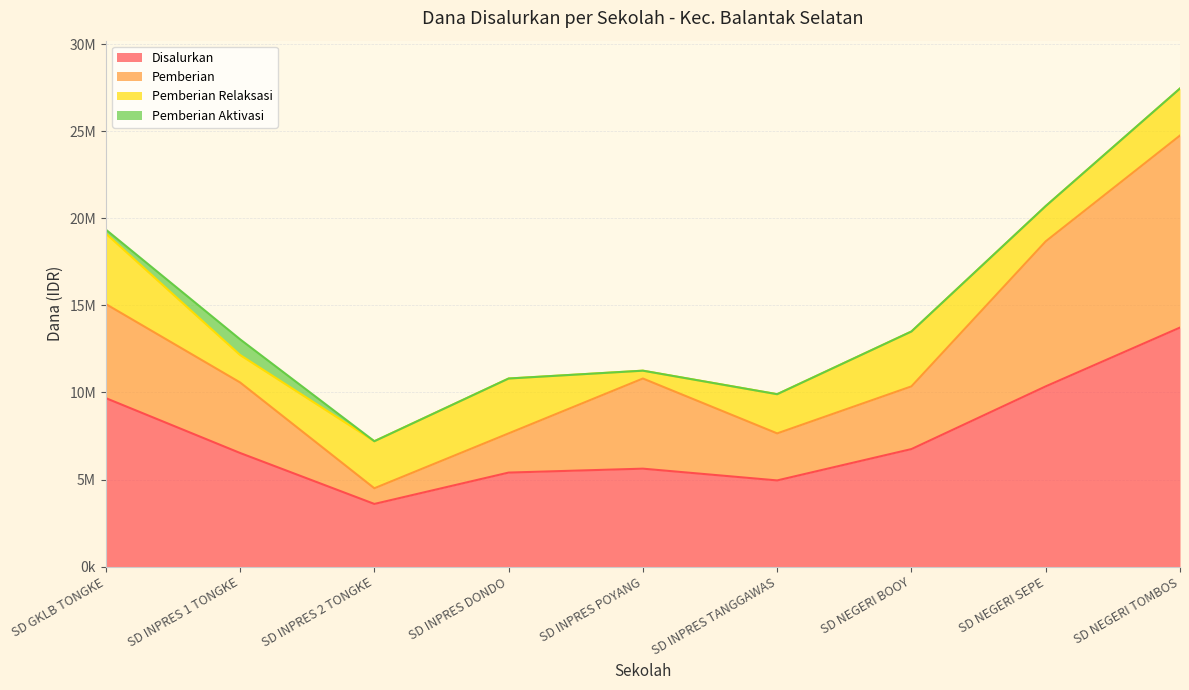

What is the label of the 8th point from the right?

SD INPRES 1 TONGKE